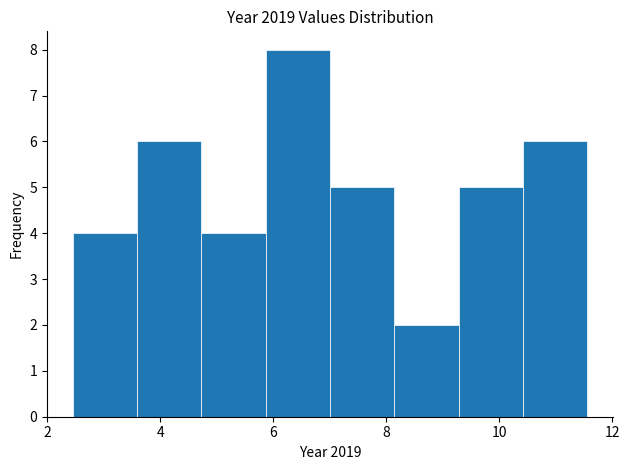

Reading left to right, list every bar in this chart as the range it spans on the x-axis followed by its height. Neither the bar edges nor the heights are printed on the chart, so give them approximately, as read against the axes.

2.4 to 3.6: 4
3.6 to 4.8: 6
4.8 to 5.8: 4
5.8 to 7.0: 8
7.0 to 8.2: 5
8.2 to 9.2: 2
9.2 to 10.4: 5
10.4 to 11.6: 6